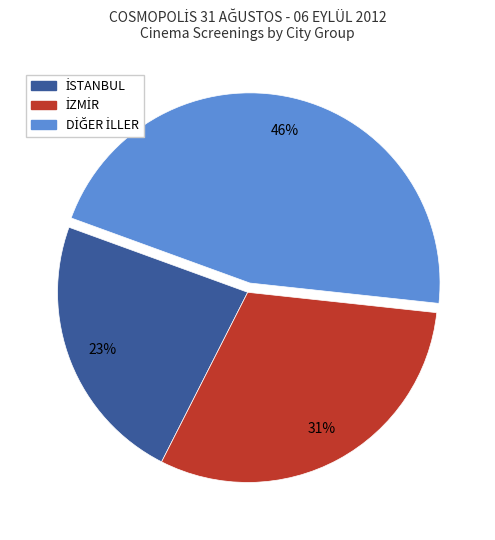

To the nearest percent, what is the difference between the largest and smallest slice percentages?

23%